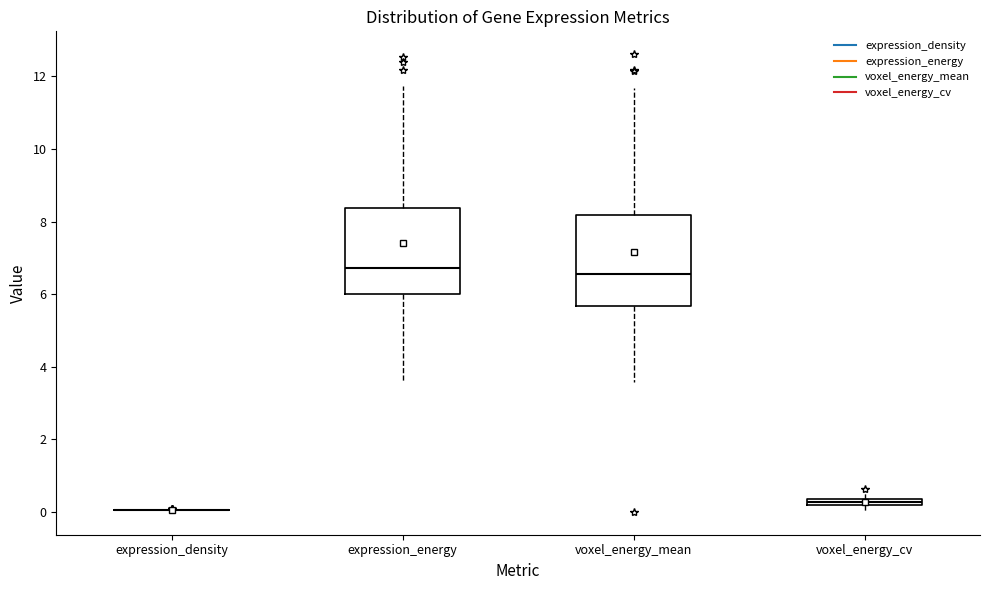

Where does the upper whisker of the box for expression_energy end on the y-axis? The values are not printed on the chart, so give them approximately, as read against the axis.

11.8